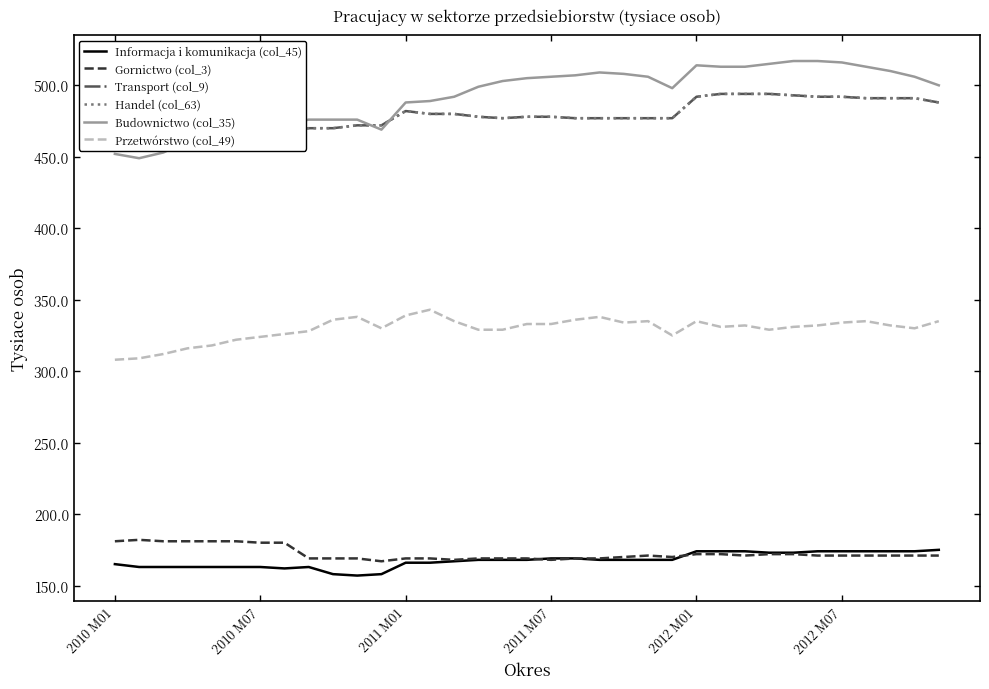

What is the lowest value of the Handel (col_63) series?

469